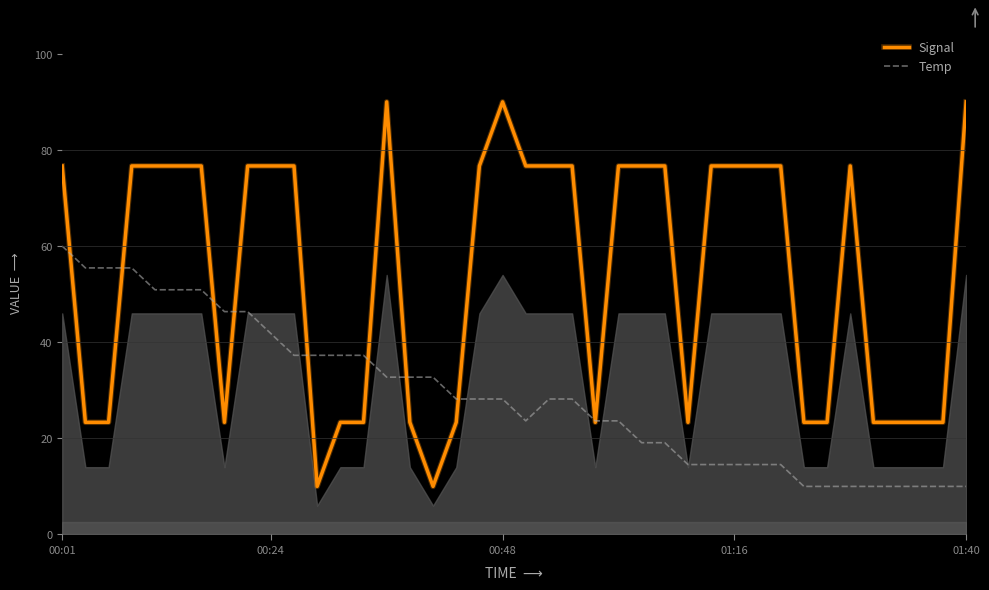

In Signal, how many points are higher than both neighbors (excluding endpoints)?

3